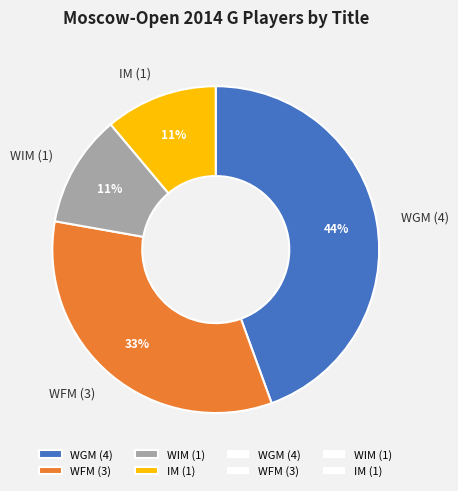

To the nearest percent, what is the difference between the WGM (4) and IM (1) slice percentages?

33%